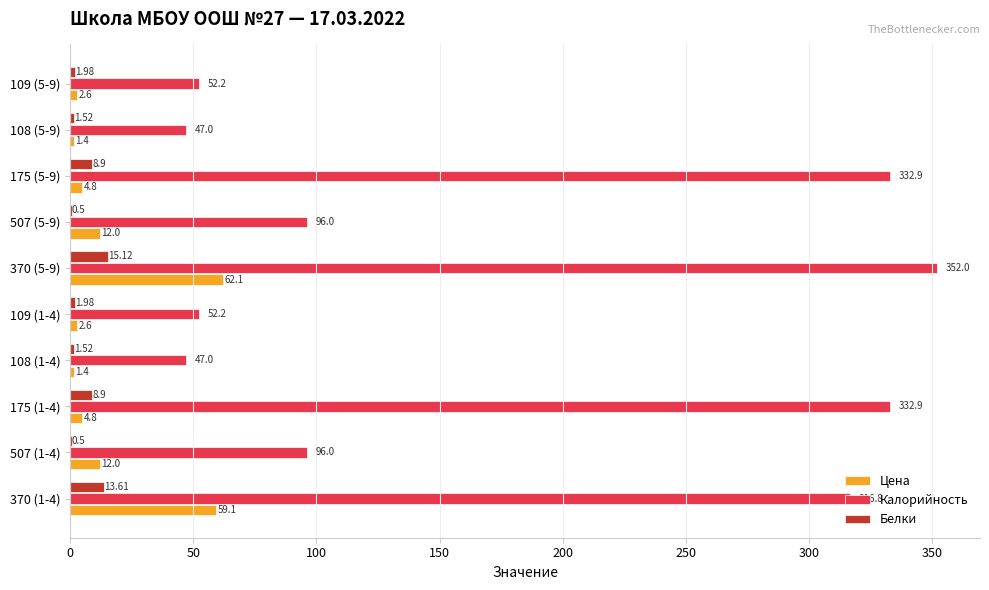

What are all the series names shown in the legend?

Цена, Калорийность, Белки